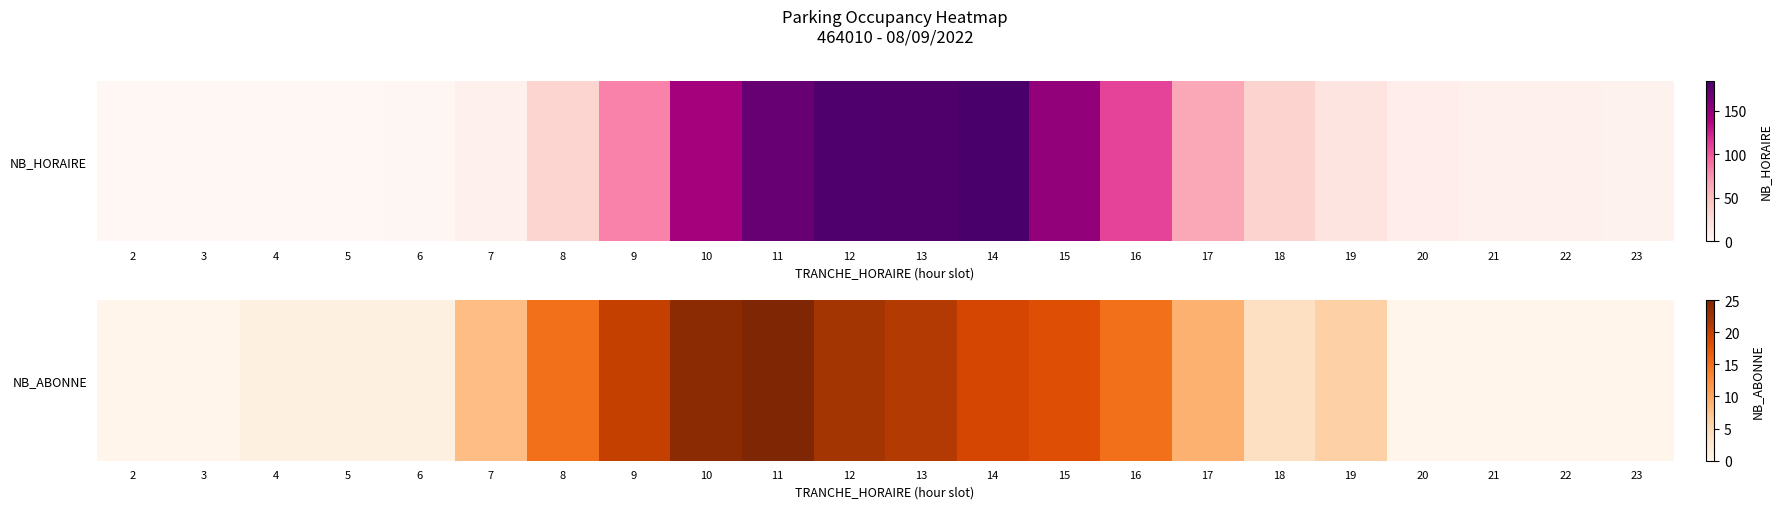

Rank the categories by value from highest to lowest.

11, 10, 12, 13, 9, 14, 15, 8, 16, 17, 7, 19, 18, 4, 5, 6, 2, 3, 20, 21, 22, 23